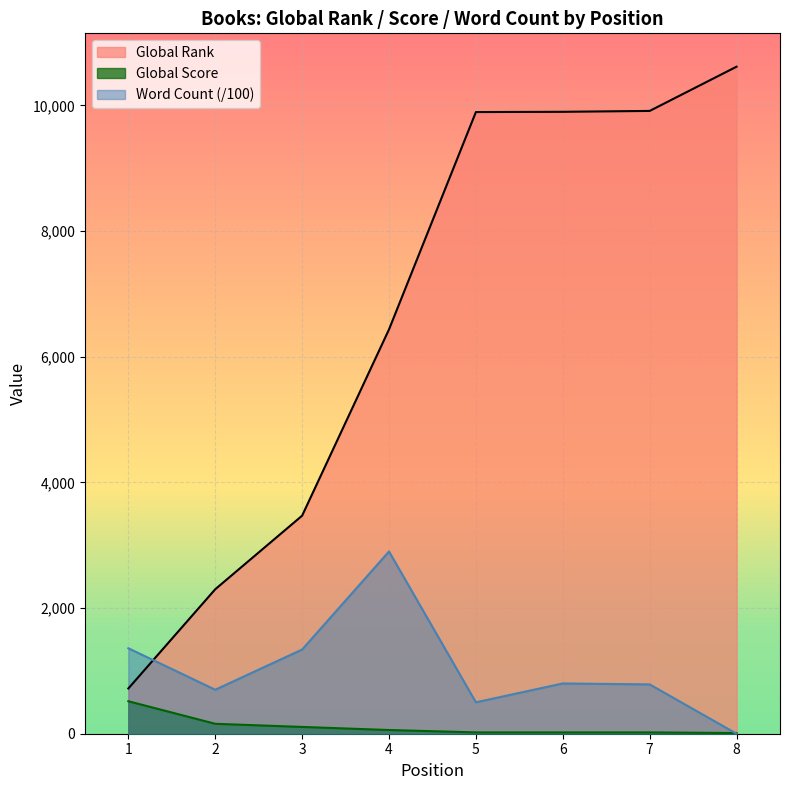

Which series has the largest total across all categories?

Global Rank